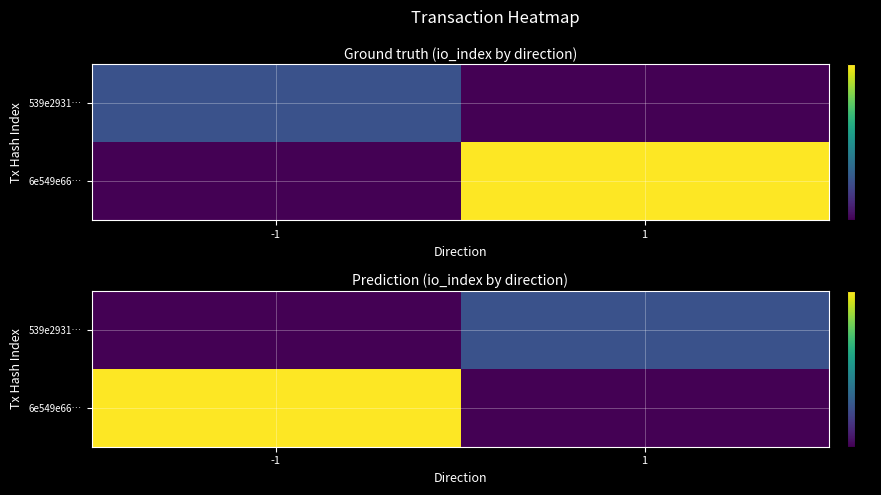

What is the difference between the highest and lowest values at 1?

2